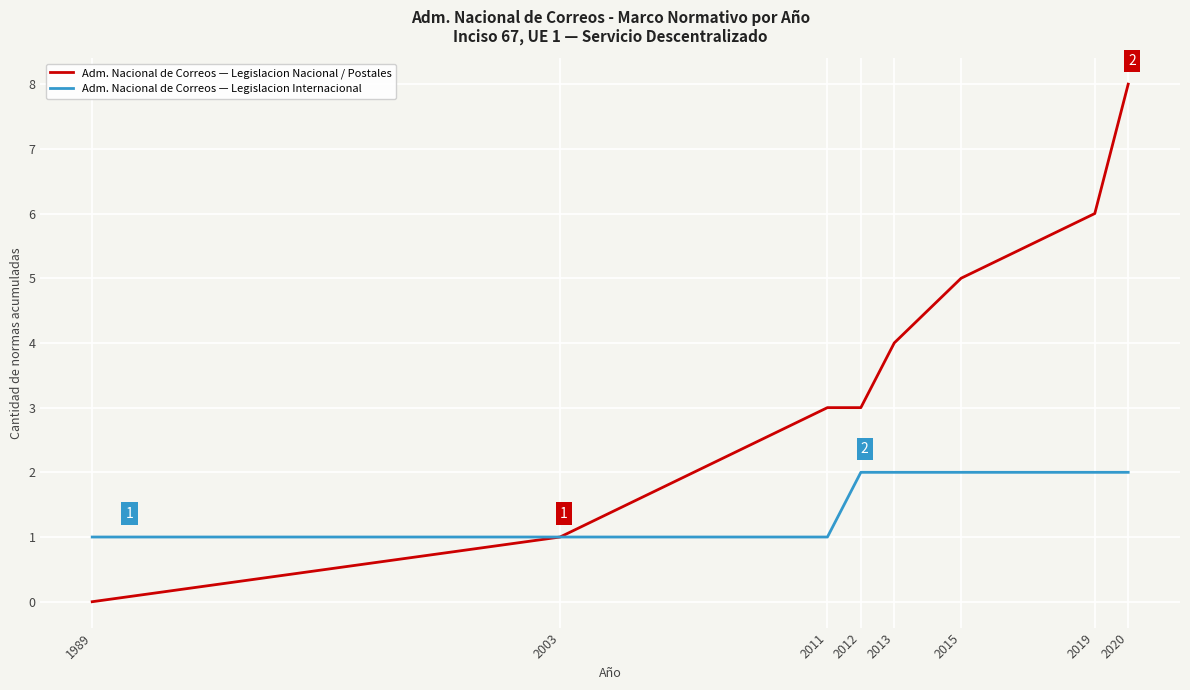

Which series has the largest total across all categories?

Adm. Nacional de Correos — Legislacion Nacional / Postales